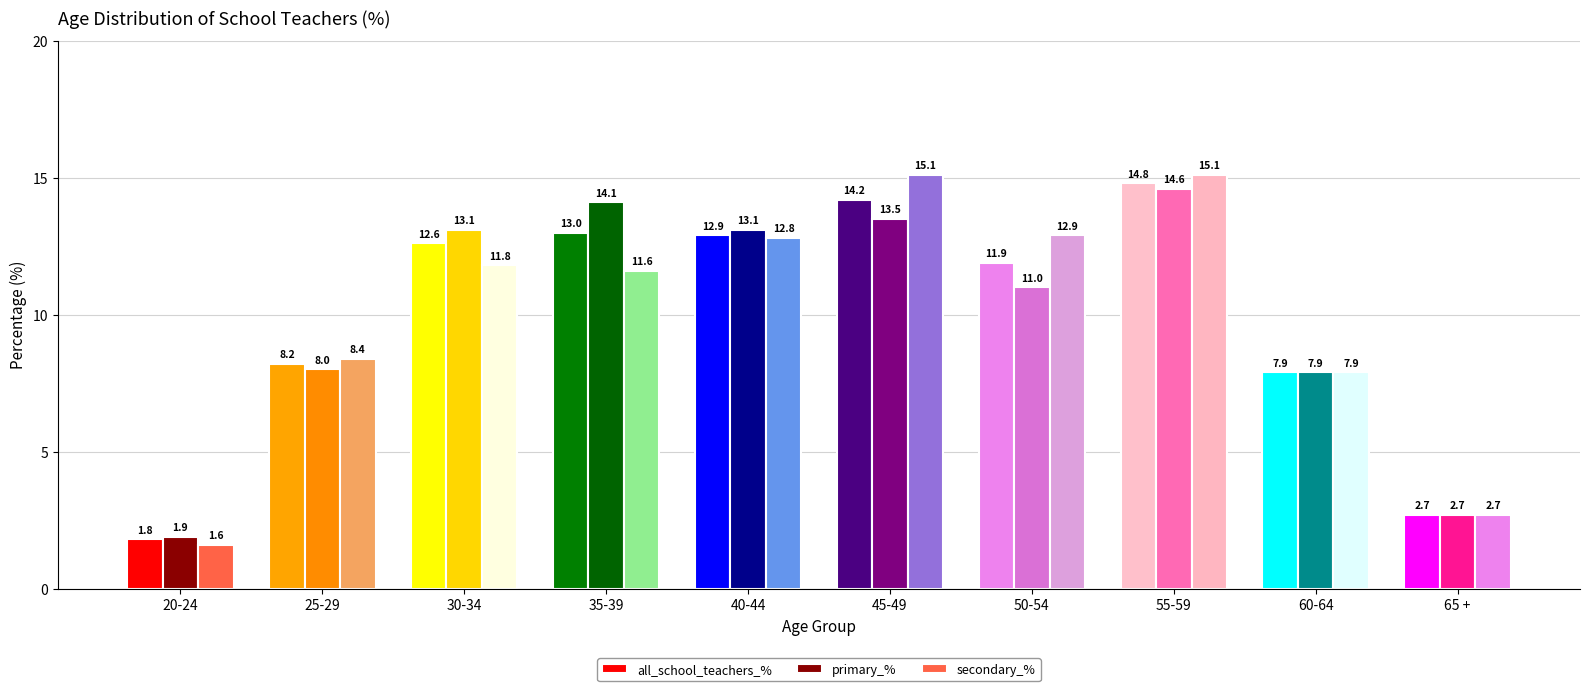

Is the value of all_school_teachers_% at 20-24 greater than the value of primary_% at 40-44?

No